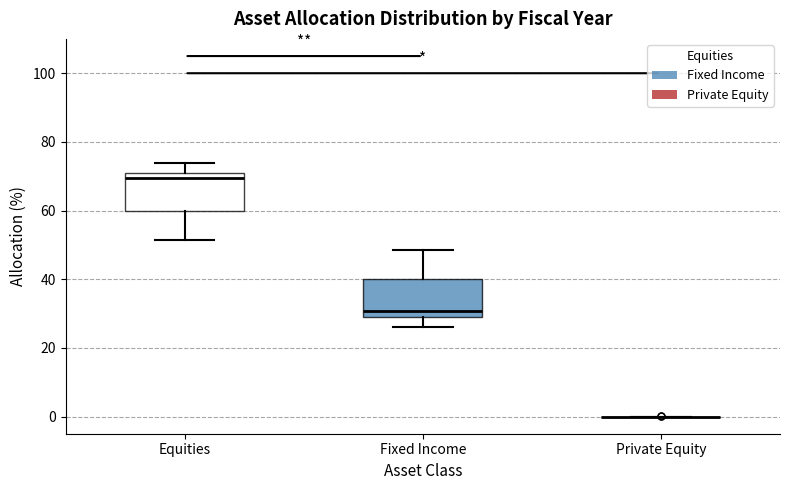

Reading left to right, transcribe this box plot: for each box, give where its median line is, the range the box spans, and where its two whiskers end, as read against the y-axis. The values are not printed on the chart, so give them approximately, as read against the axis.

Equities: median 70, box 60 to 72, whiskers 52 to 74
Fixed Income: median 30, box 28 to 40, whiskers 26 to 48
Private Equity: box collapsed to a line at 0, whiskers 0 to 0